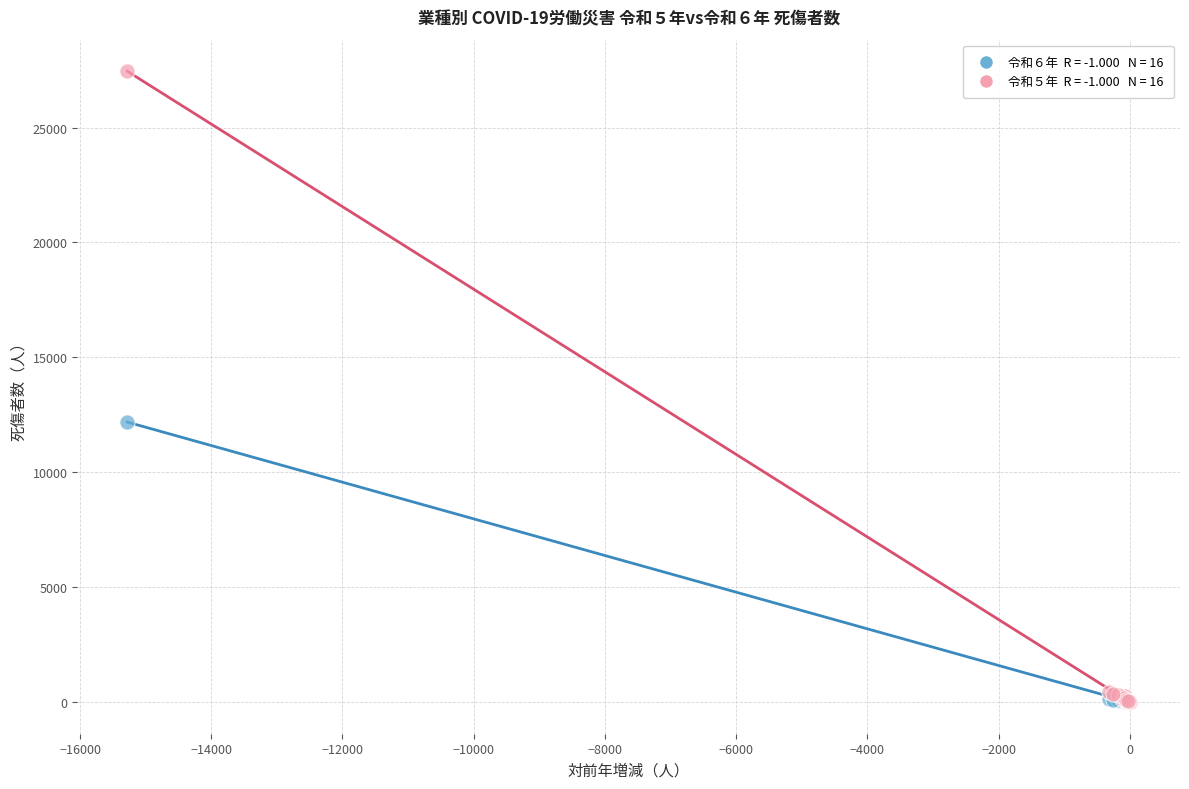

Across all series, what Y value is closest to 13727?

12177